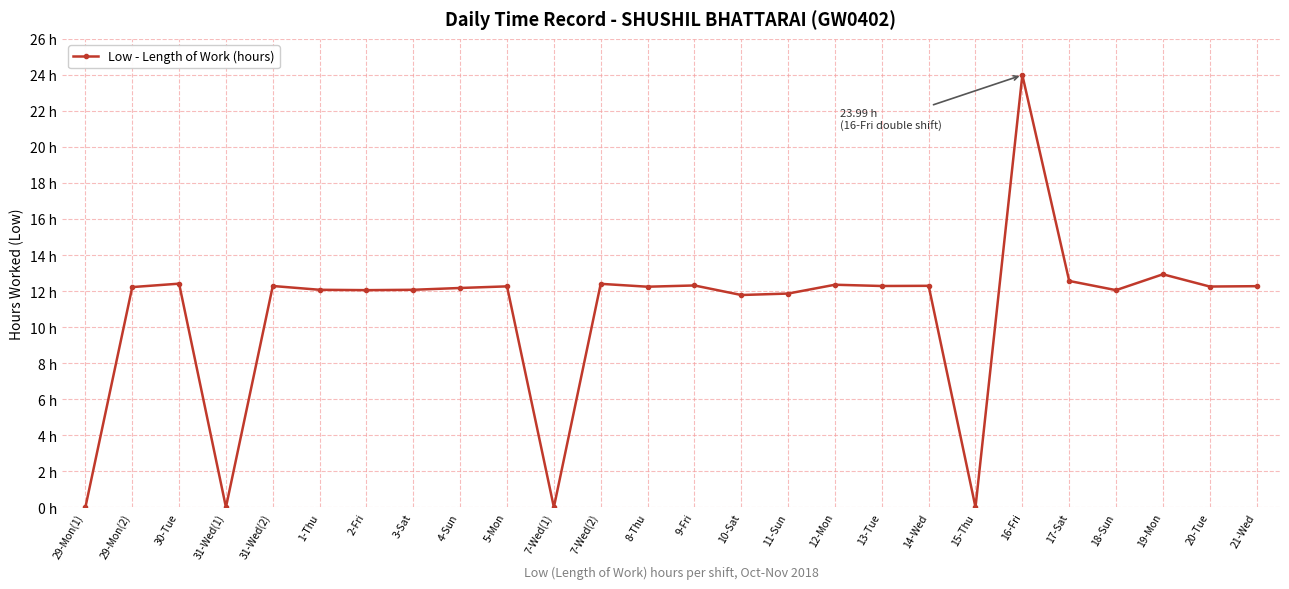

Does the chart have visible grid lines?

Yes